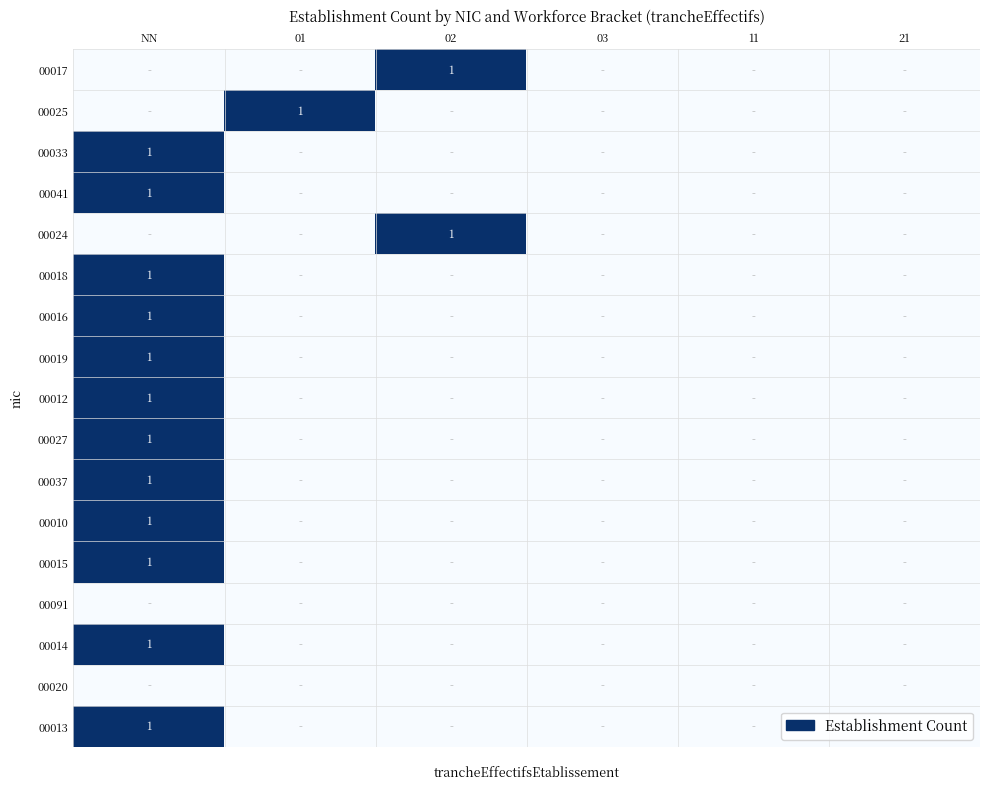

What is the maximum value for 00027?

1